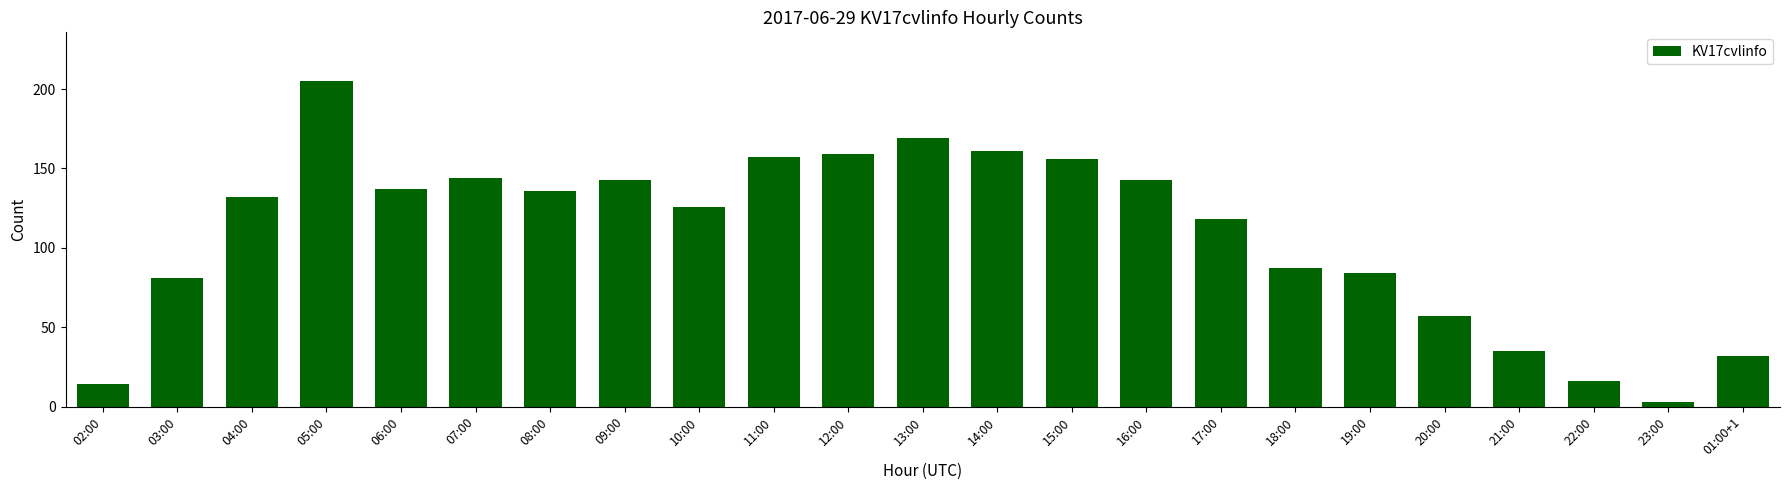

How many values are below 132?

11